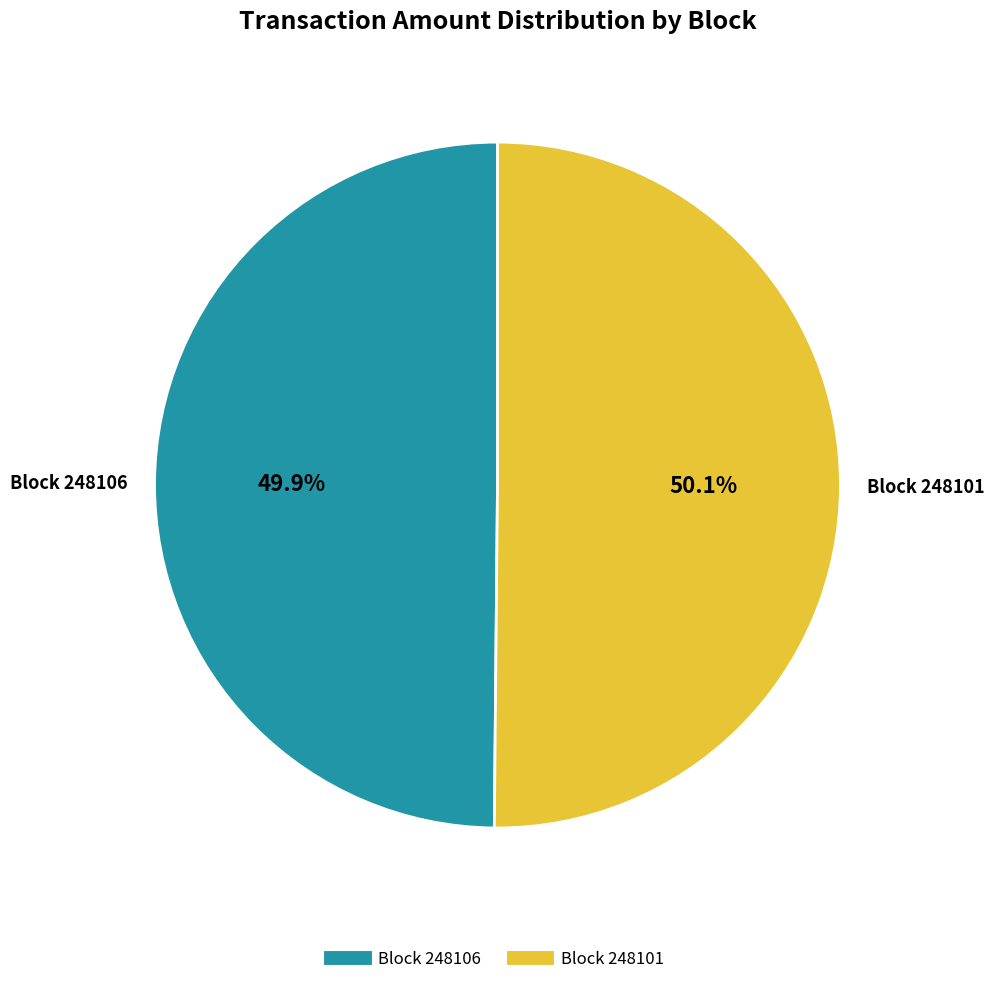

Does any single category account for the majority?

Yes